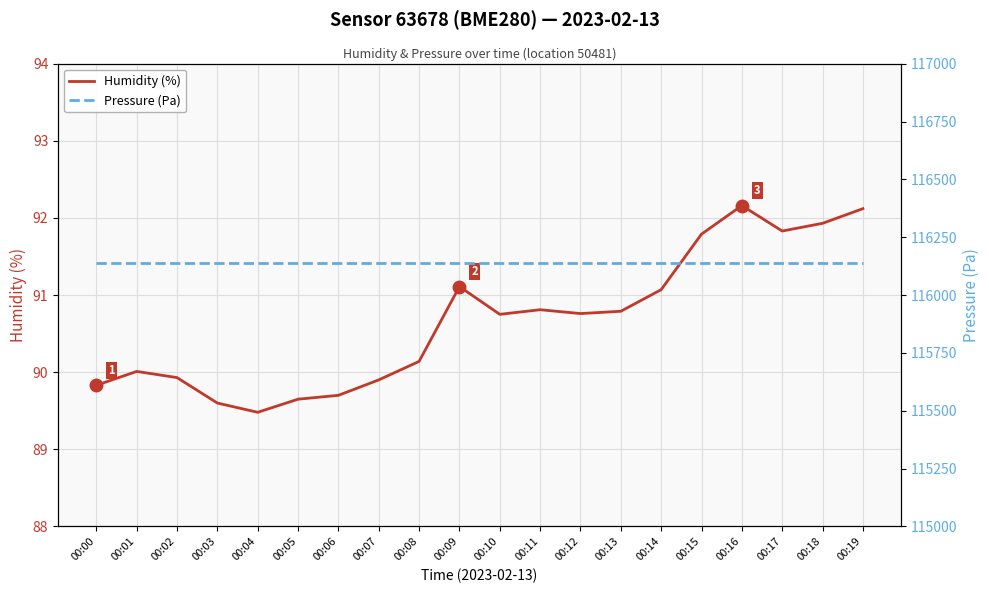

At which category is the sum across all series the highest?

00:16